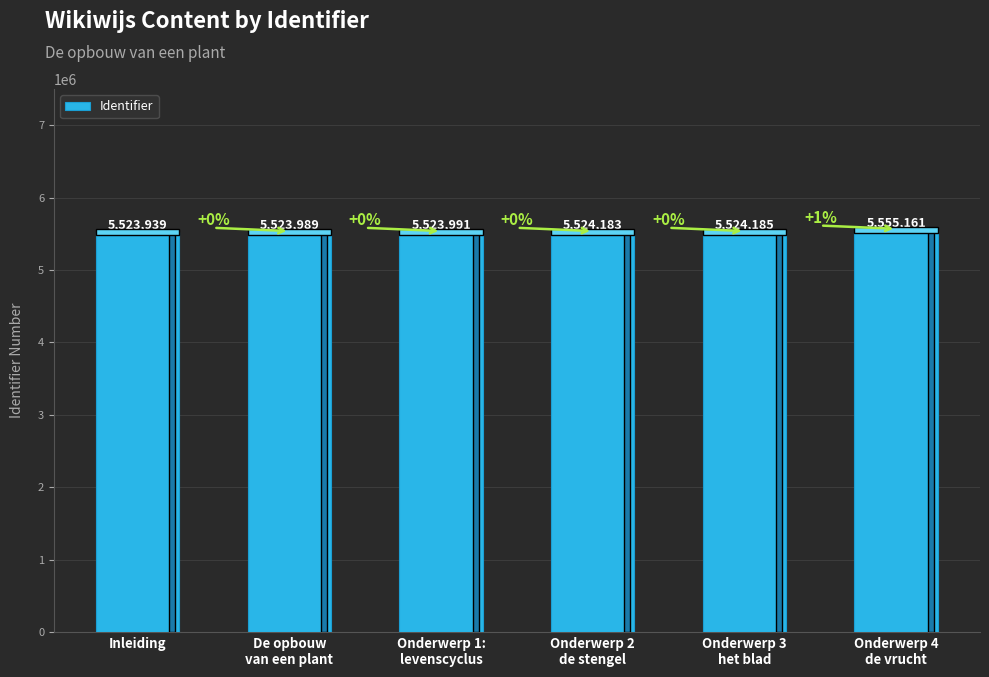

The chart shows a value of 3662998 at Inleiding. True or false?

False